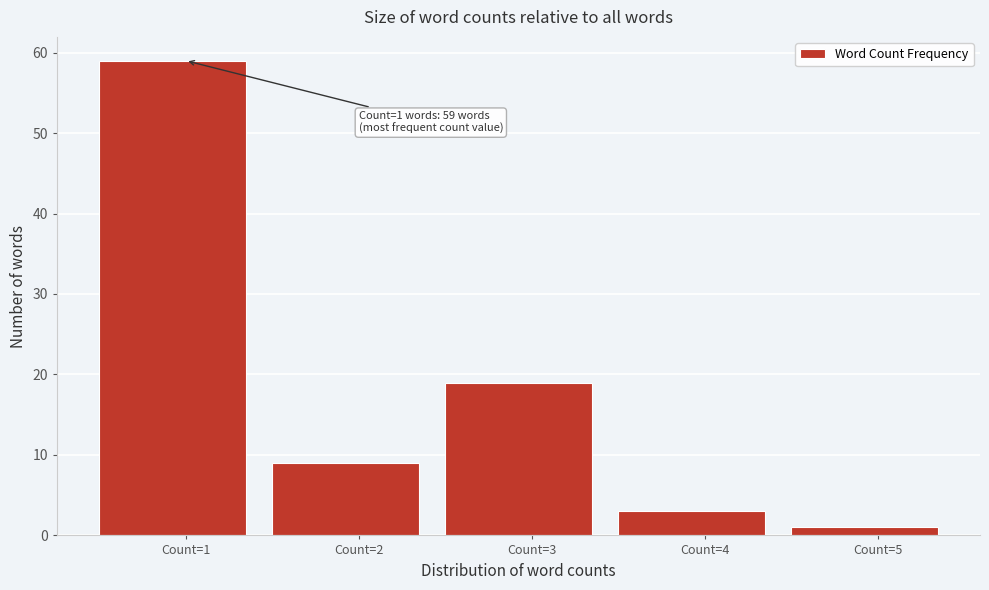

Reading left to right, extract all data points from this chart.

59	9	19	3	1